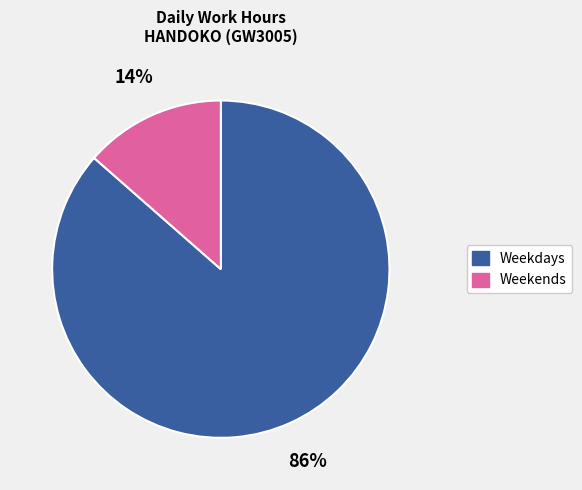

Does any single category account for the majority?

Yes